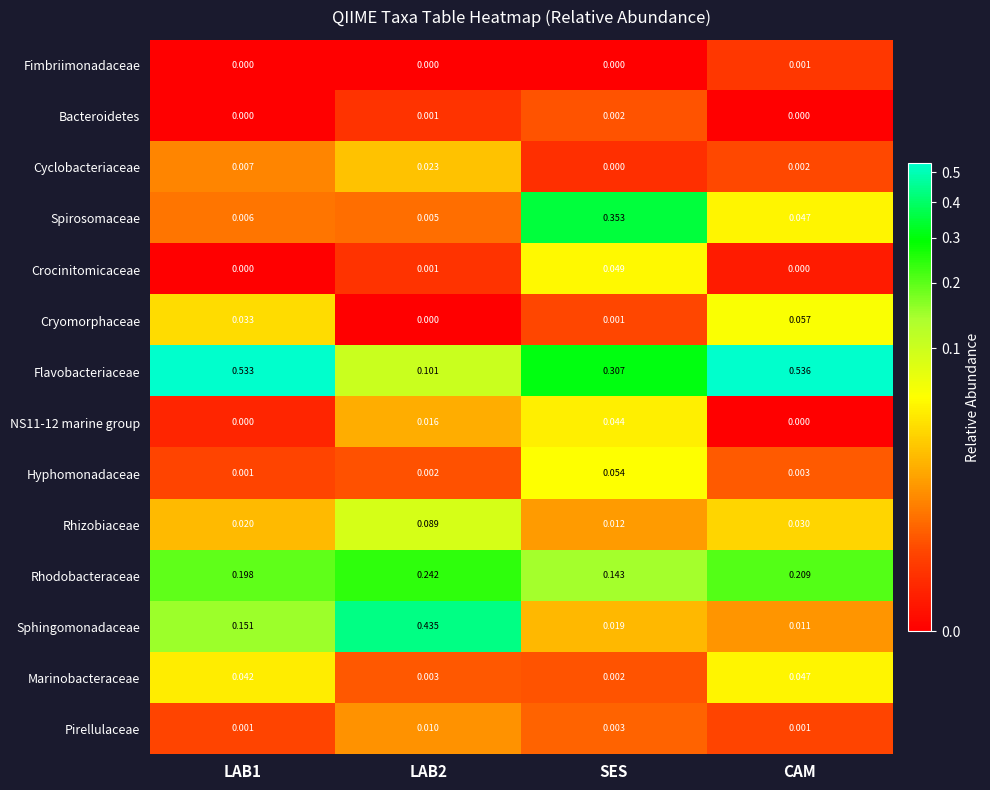

Between LAB1 and LAB2, which series saw the biggest shift?

Flavobacteriaceae